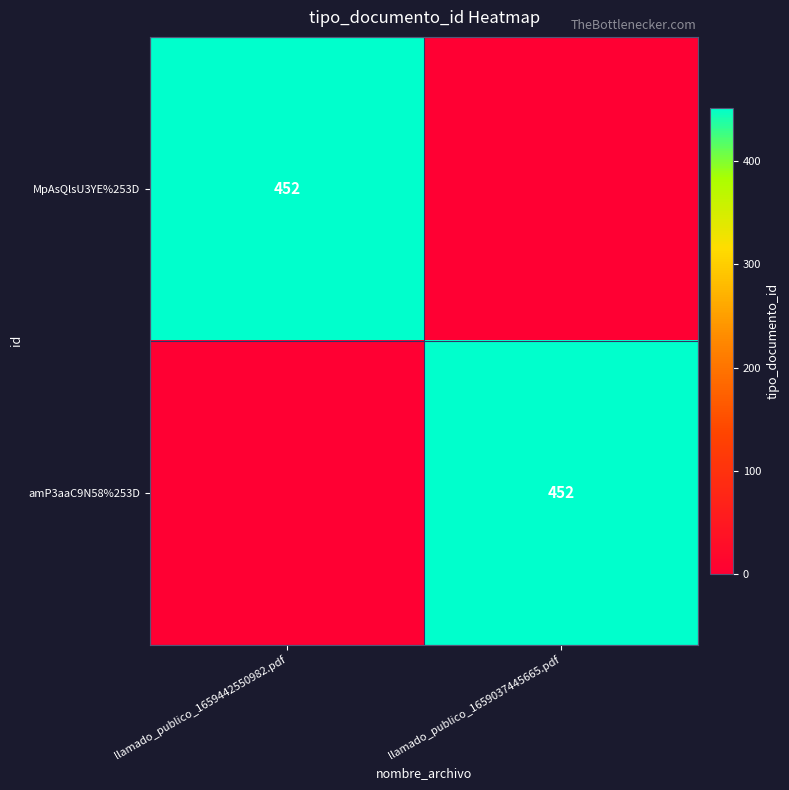

At how many categories does at least one series exceed 404?

2